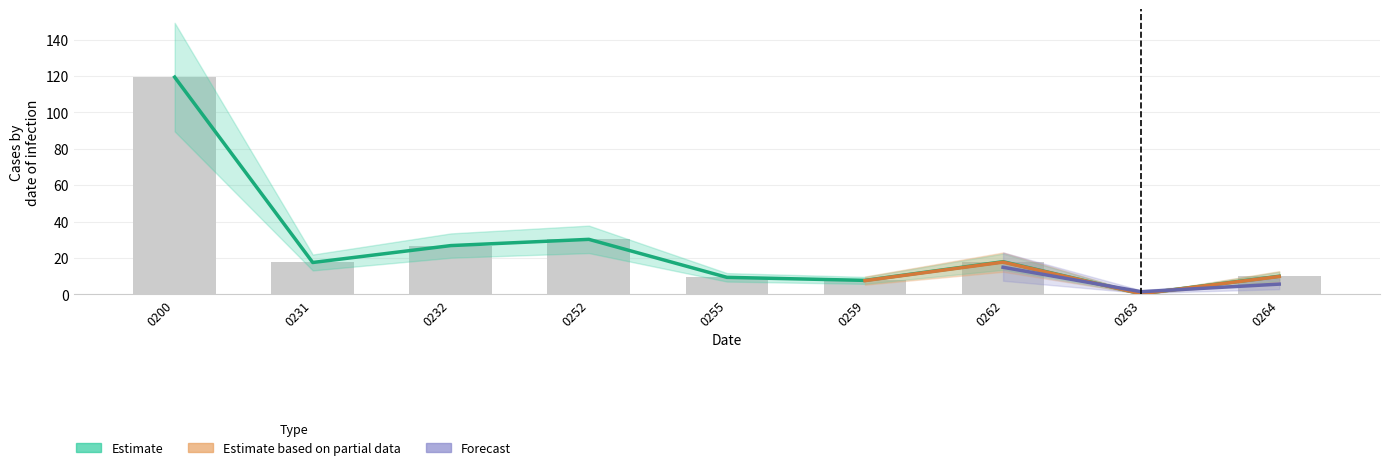

The value of Estimate based on partial data at 0232 is 13.1. True or false?

False